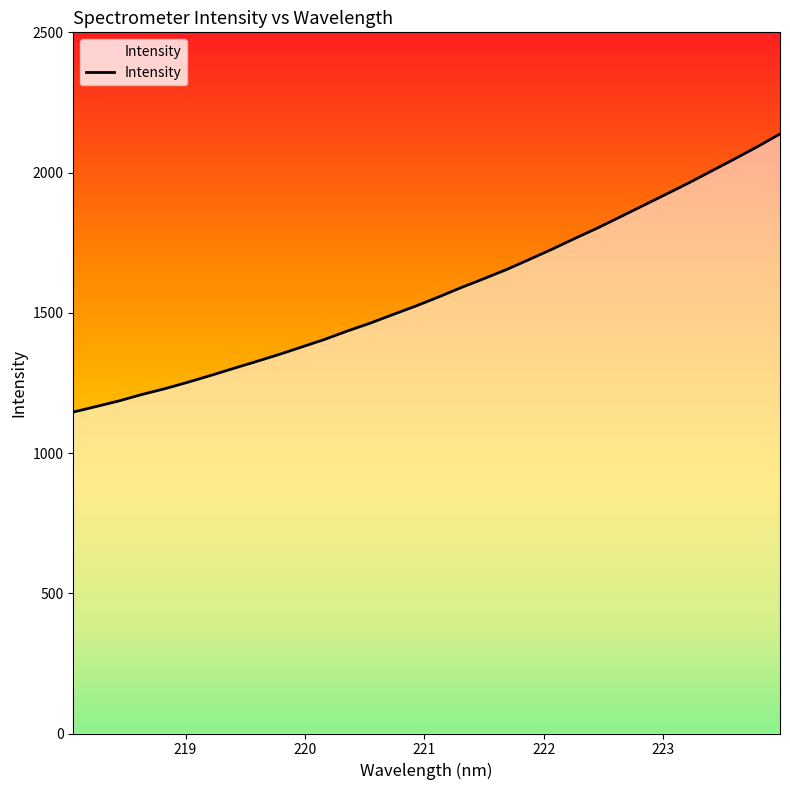

Count the number of data series in this chart.

1